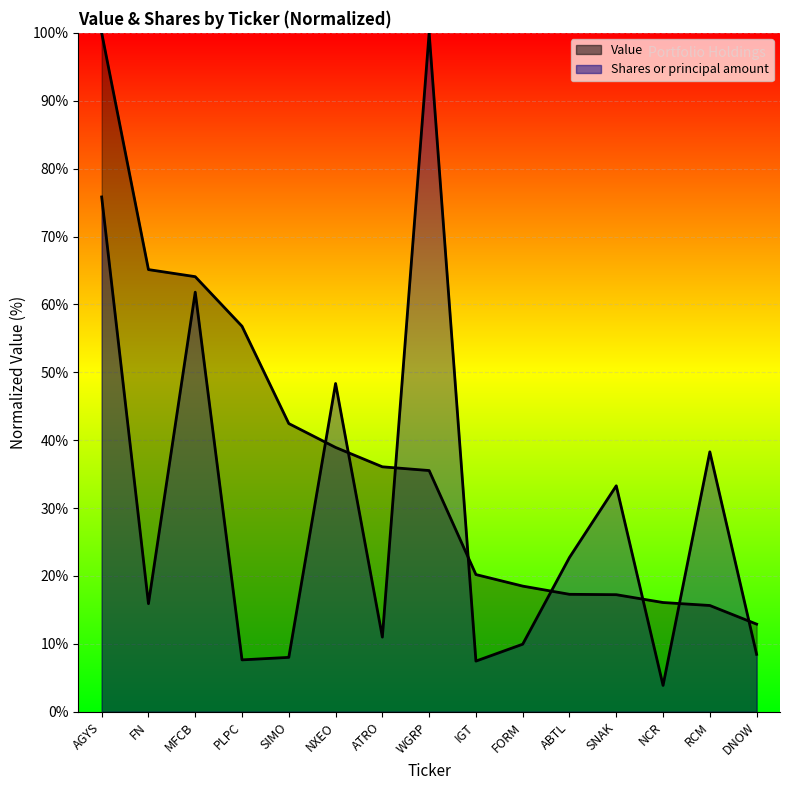

What is the value of the Shares or principal amount point at the 7th from the left?

11.0